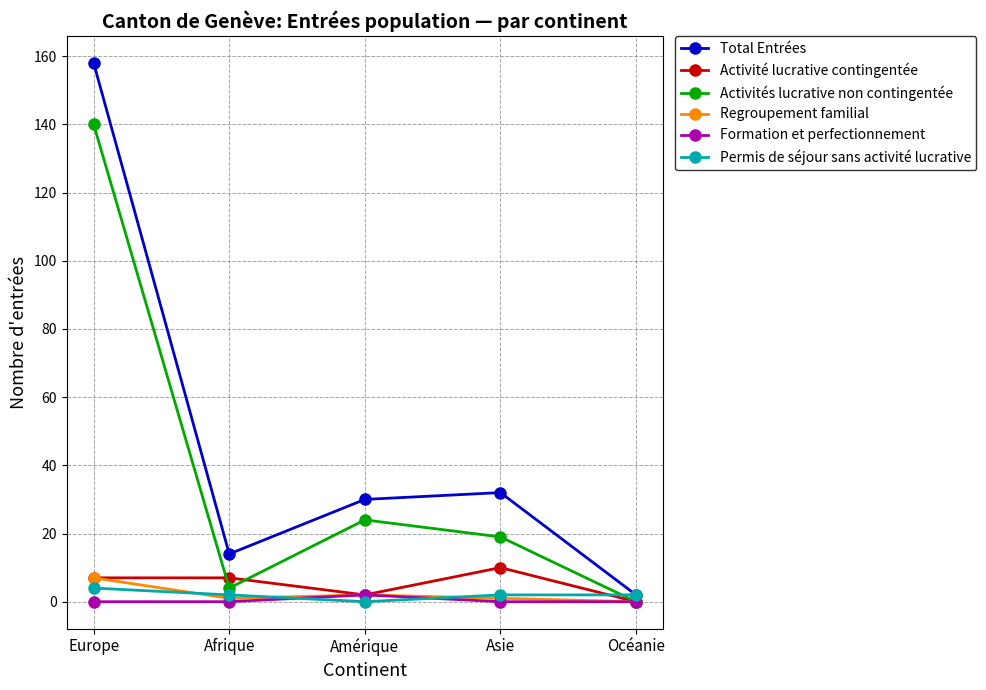

Where is Total Entrées nearest to the value 80?

Asie